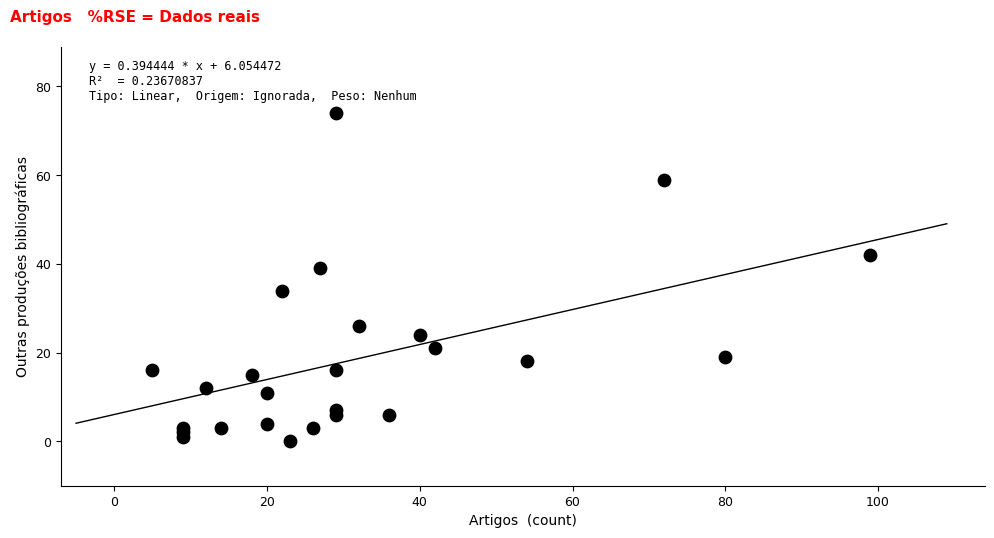

What is the range of Y values (max minus min)?

74